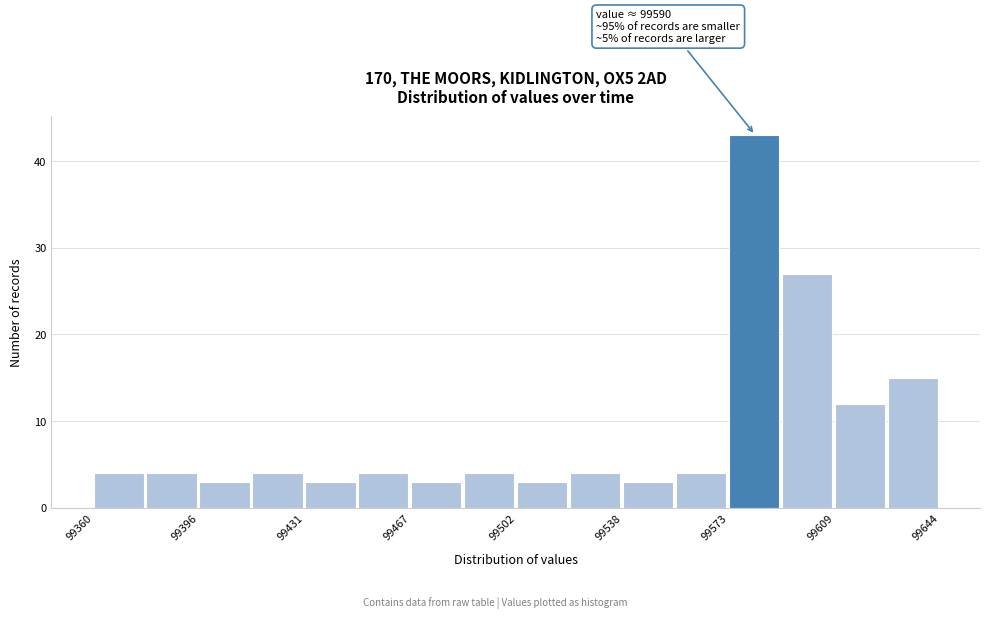

Read against the x-axis, roughly where is the centre of the tallest bar?

99580